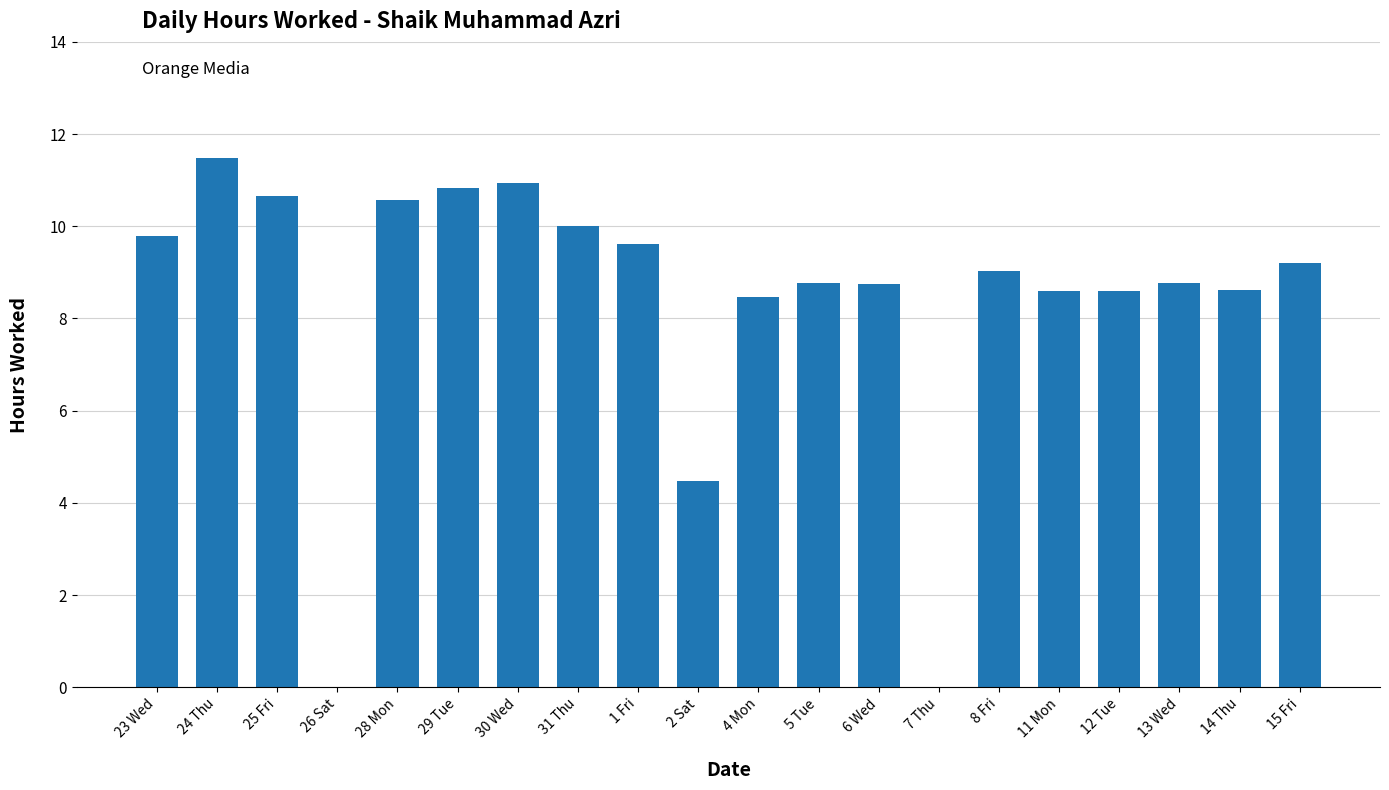

The value at 31 Thu is 10.0. True or false?

True